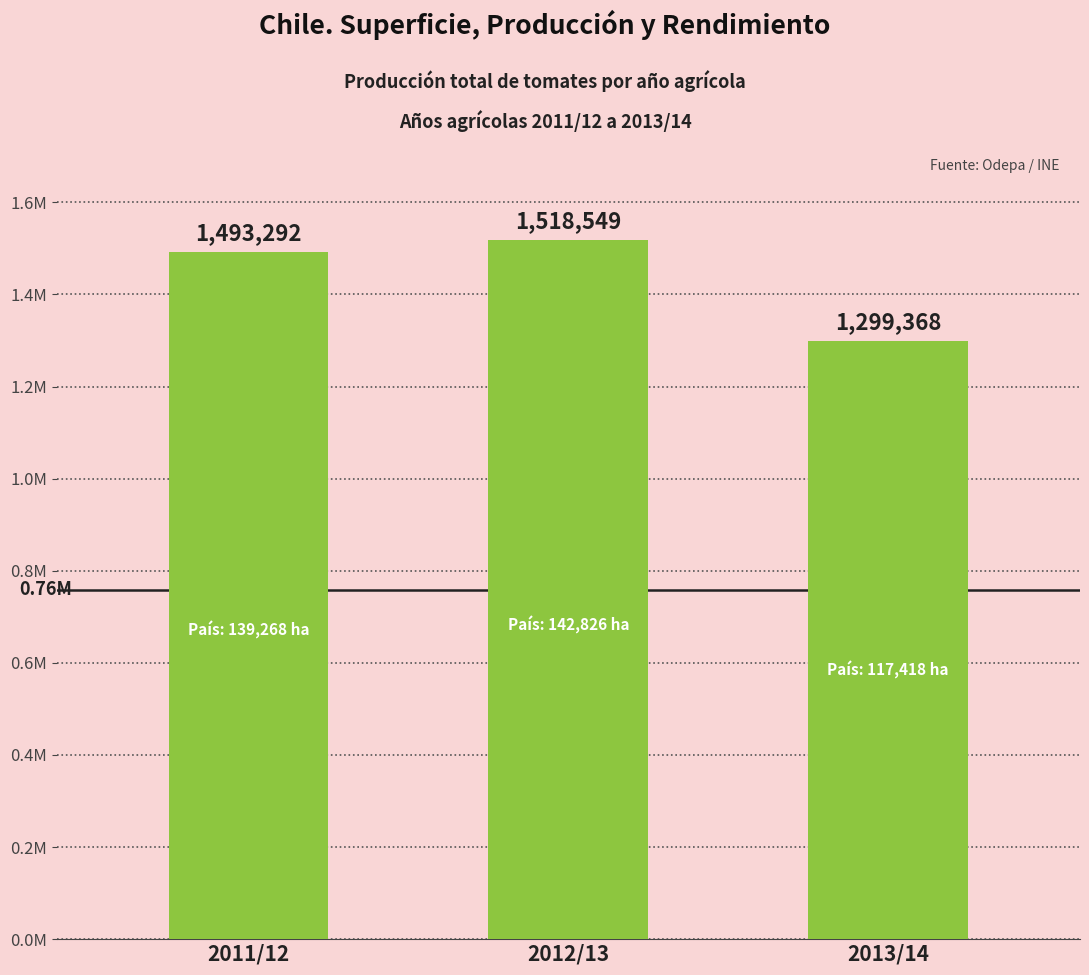

At which category does the chart reach its minimum across all series?

2013/14